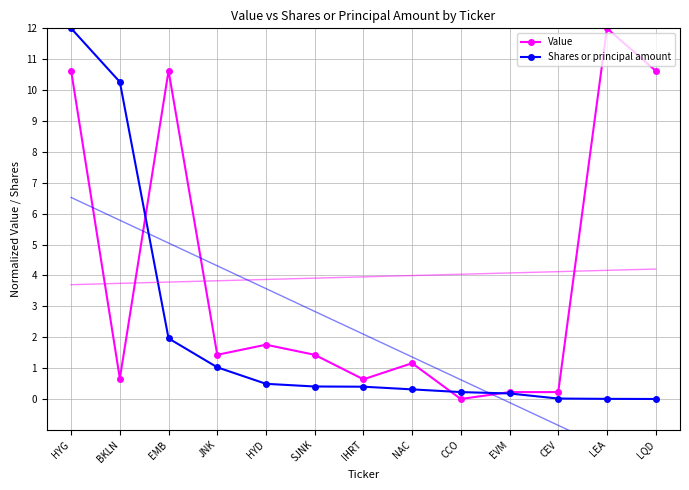

Rank the categories by Value value from highest to lowest.

LEA, HYG, EMB, LQD, HYD, JNK, SJNK, NAC, BKLN, IHRT, EVM, CEV, CCO